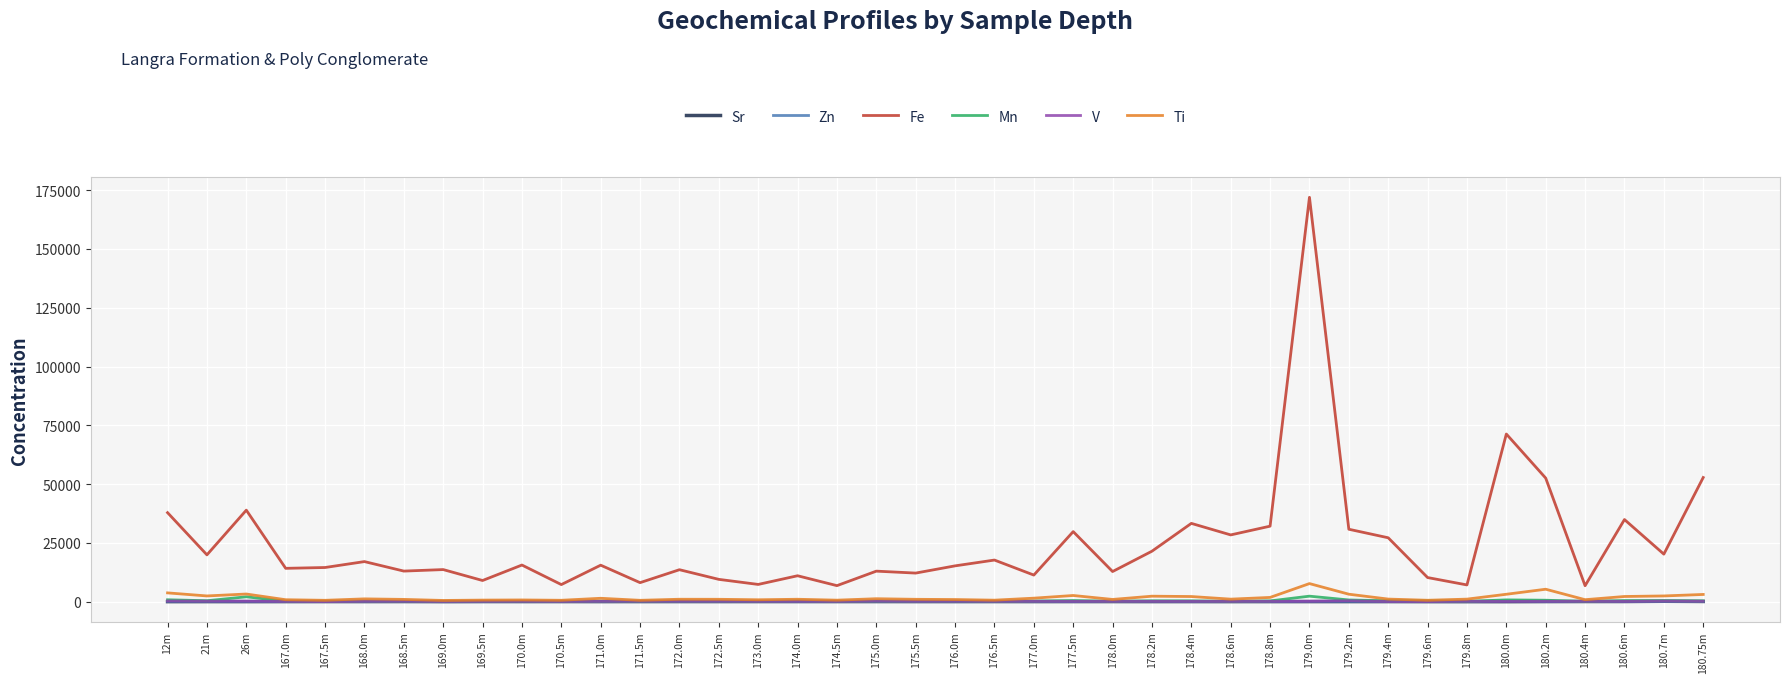

Which series has the largest range (max minus min)?

Fe